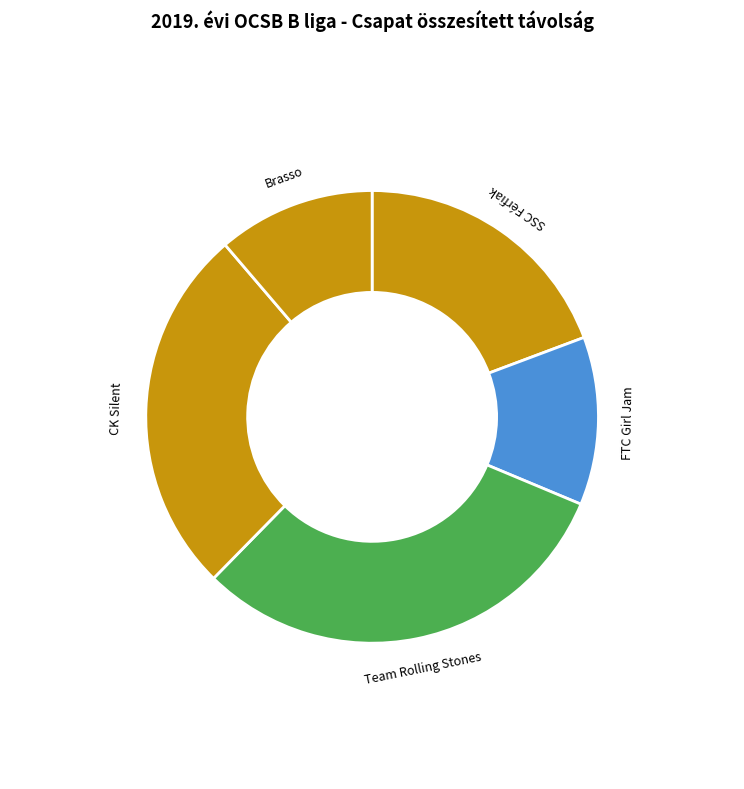

Which slice is the largest?

Team Rolling Stones